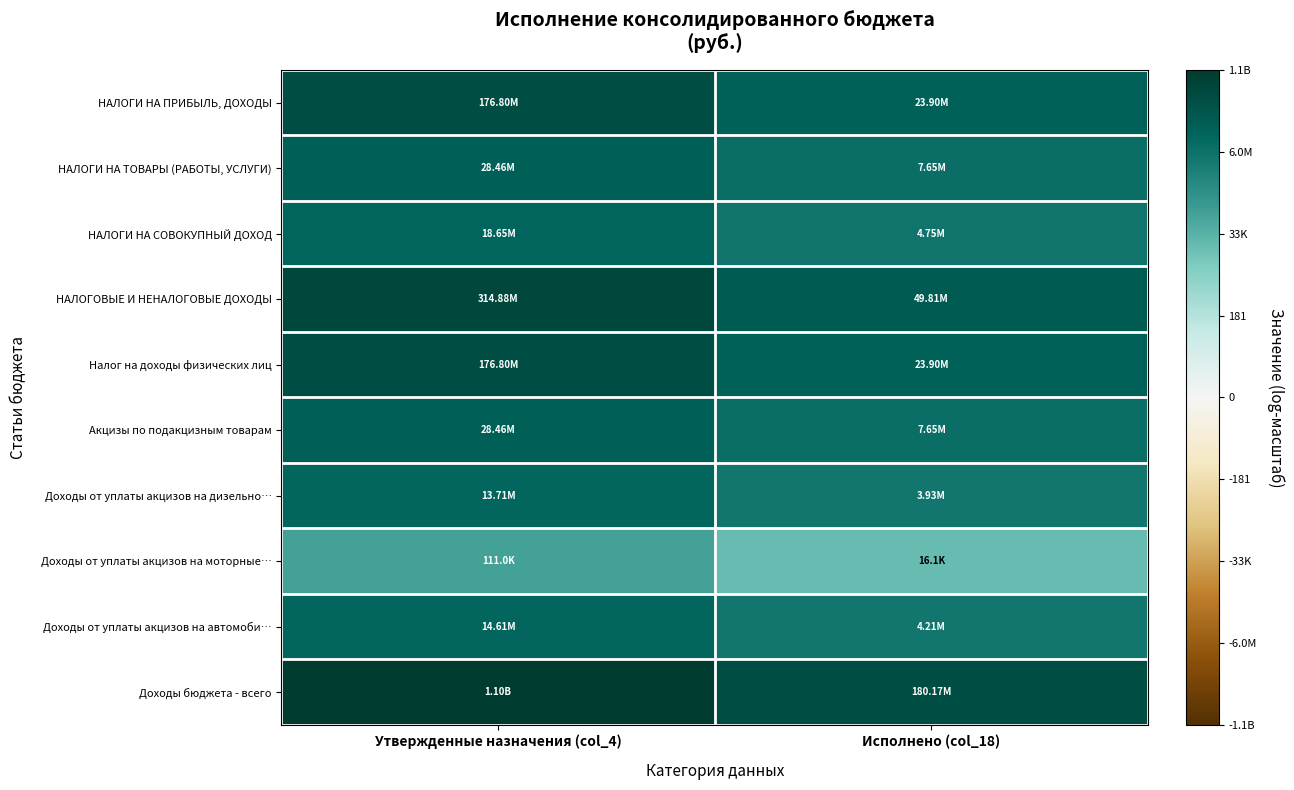

Which series has the largest total across all categories?

Доходы бюджета - всего